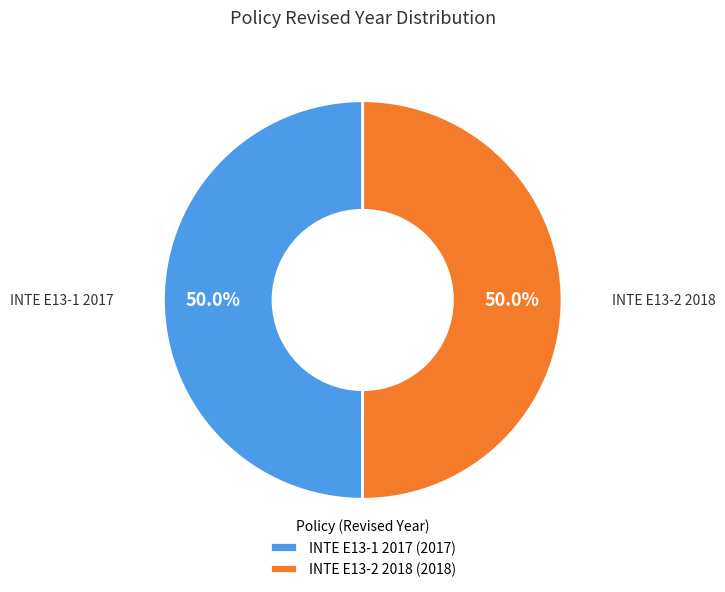

How many slices are in this pie chart?

2